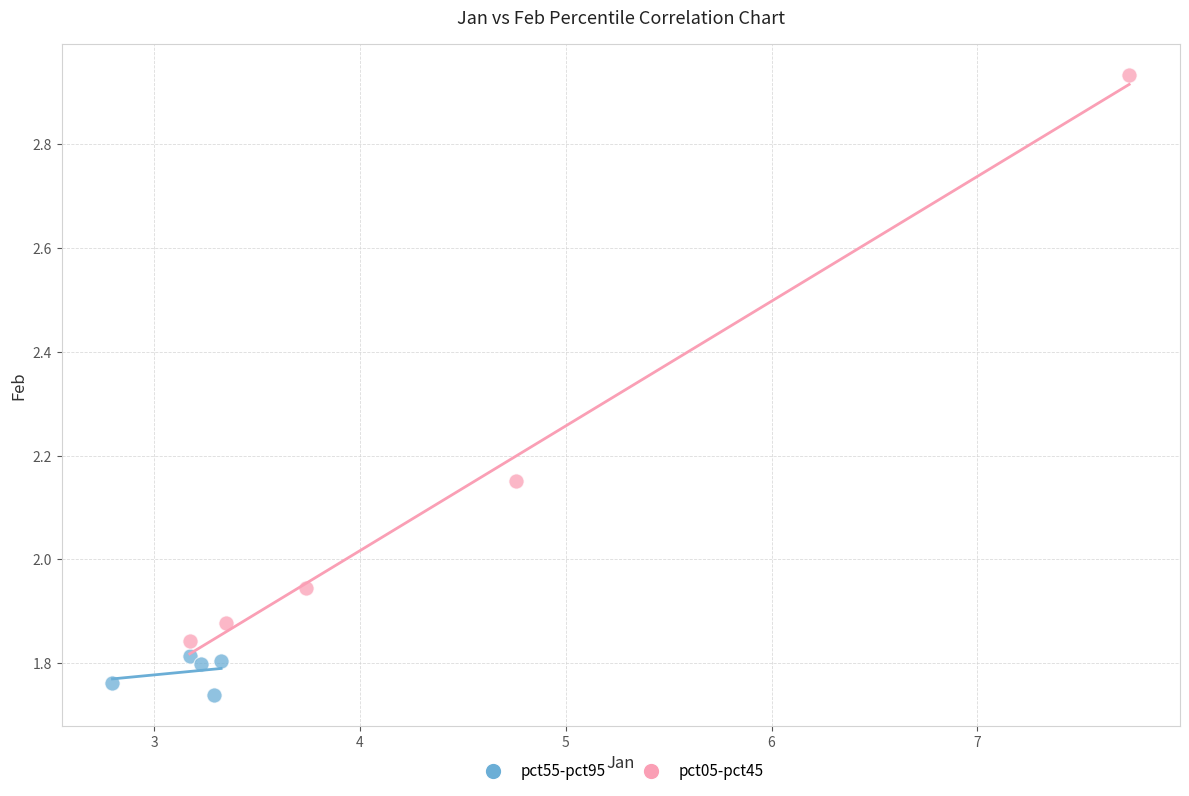

Which series has the largest Y range (max minus min)?

pct05-pct45